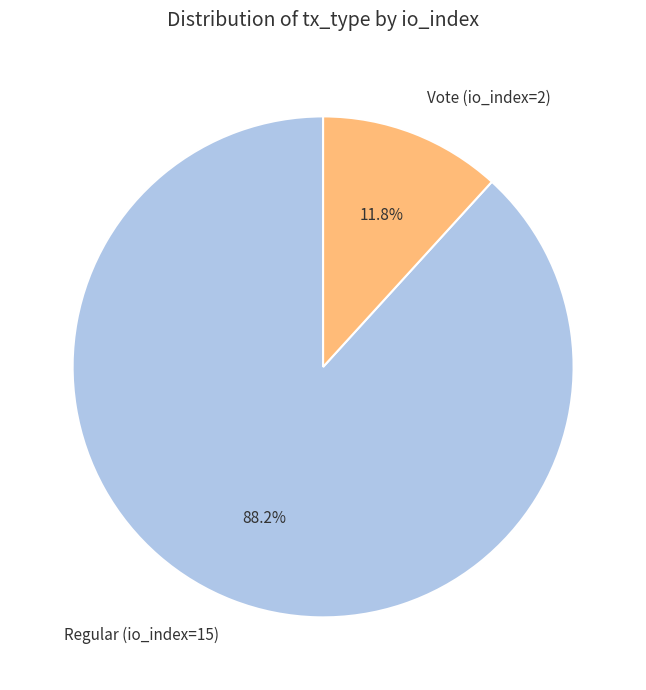

What is the smallest slice in the pie chart?

Vote (io_index=2)